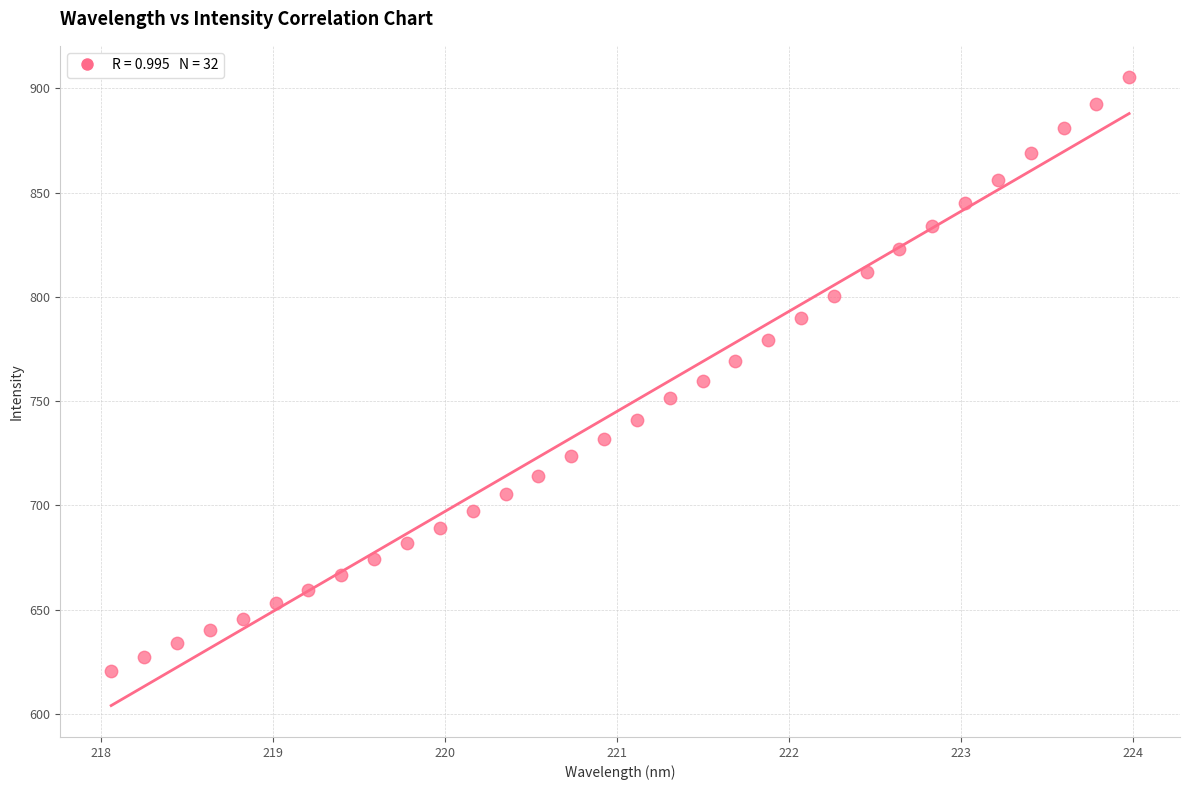

What is the range of Y values (max minus min)?

284.8